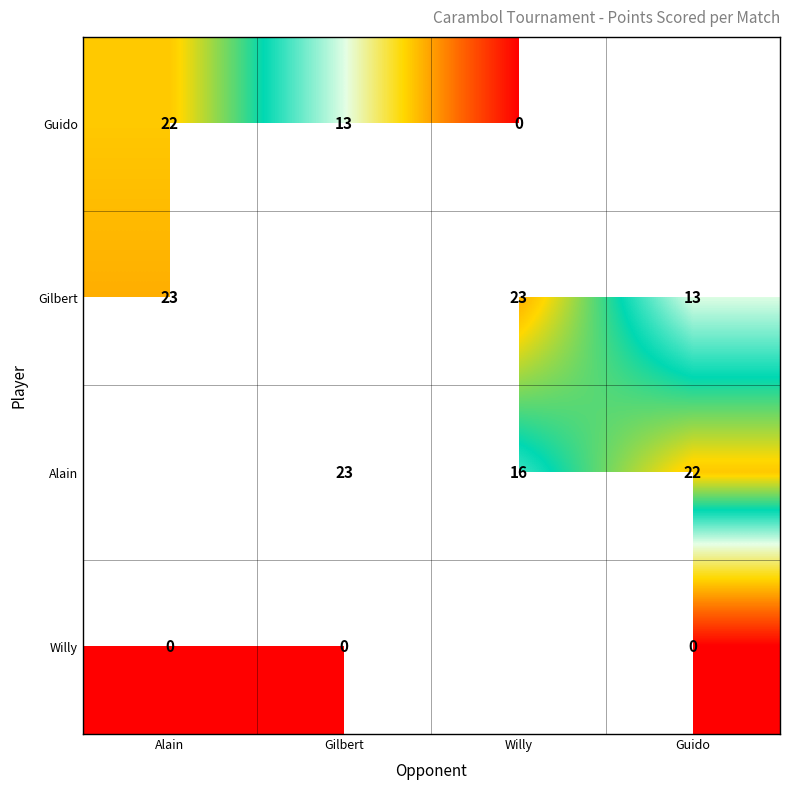

What is the sum of the Alain values at Willy and Gilbert?

39